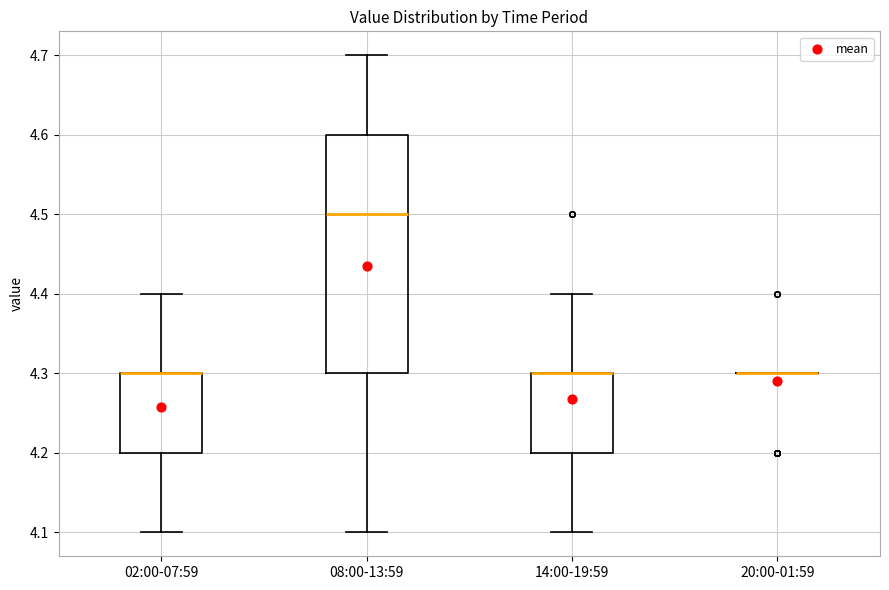

Reading left to right, transcribe this box plot: for each box, give where its median line is, the range the box spans, and where its two whiskers end, as read against the y-axis. The values are not printed on the chart, so give them approximately, as read against the axis.

02:00-07:59: median 4.3 (drawn on the box's upper edge), box 4.2 to 4.3, whiskers 4.1 to 4.4
08:00-13:59: median 4.5, box 4.3 to 4.6, whiskers 4.1 to 4.7
14:00-19:59: median 4.3 (drawn on the box's upper edge), box 4.2 to 4.3, whiskers 4.1 to 4.4
20:00-01:59: box collapsed to a line at 4.3, whiskers 4.3 to 4.3